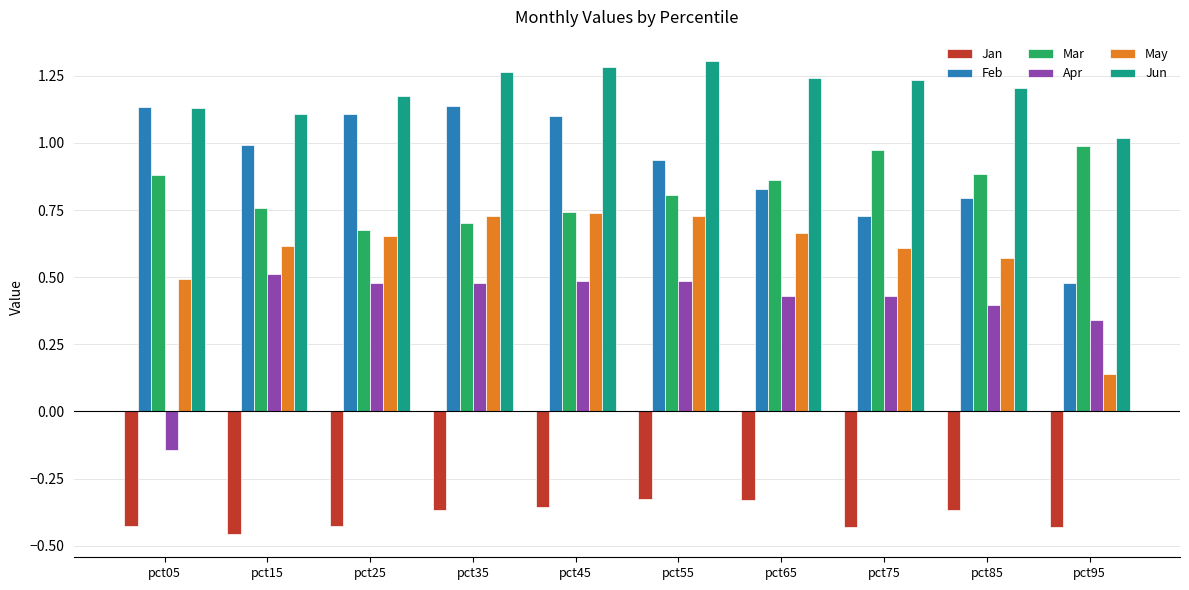

What is the difference between the highest and lowest values at pct45?

1.6